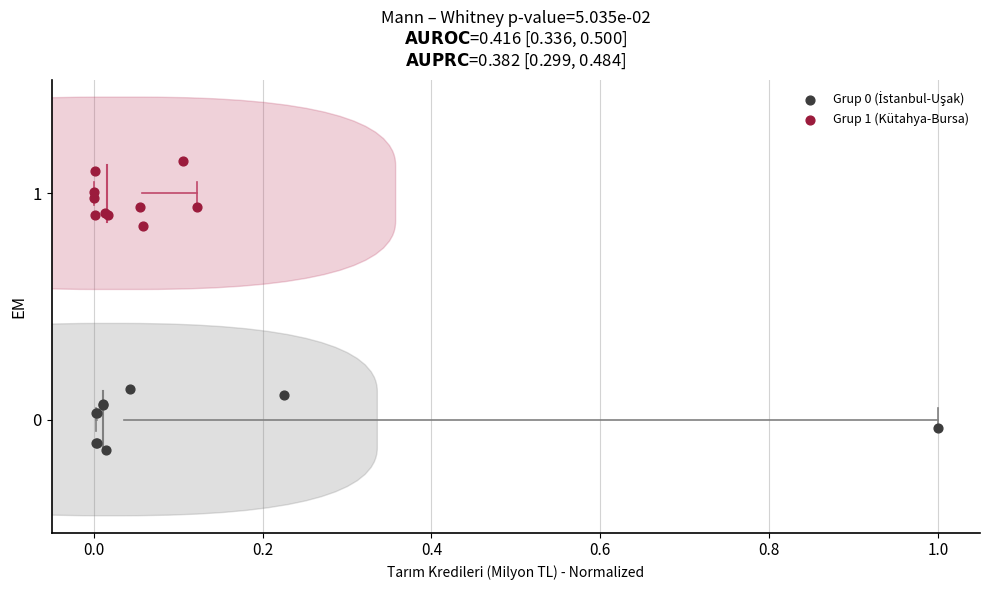

Which series contains the highest Y value?

Grup 1 (Kütahya-Bursa)